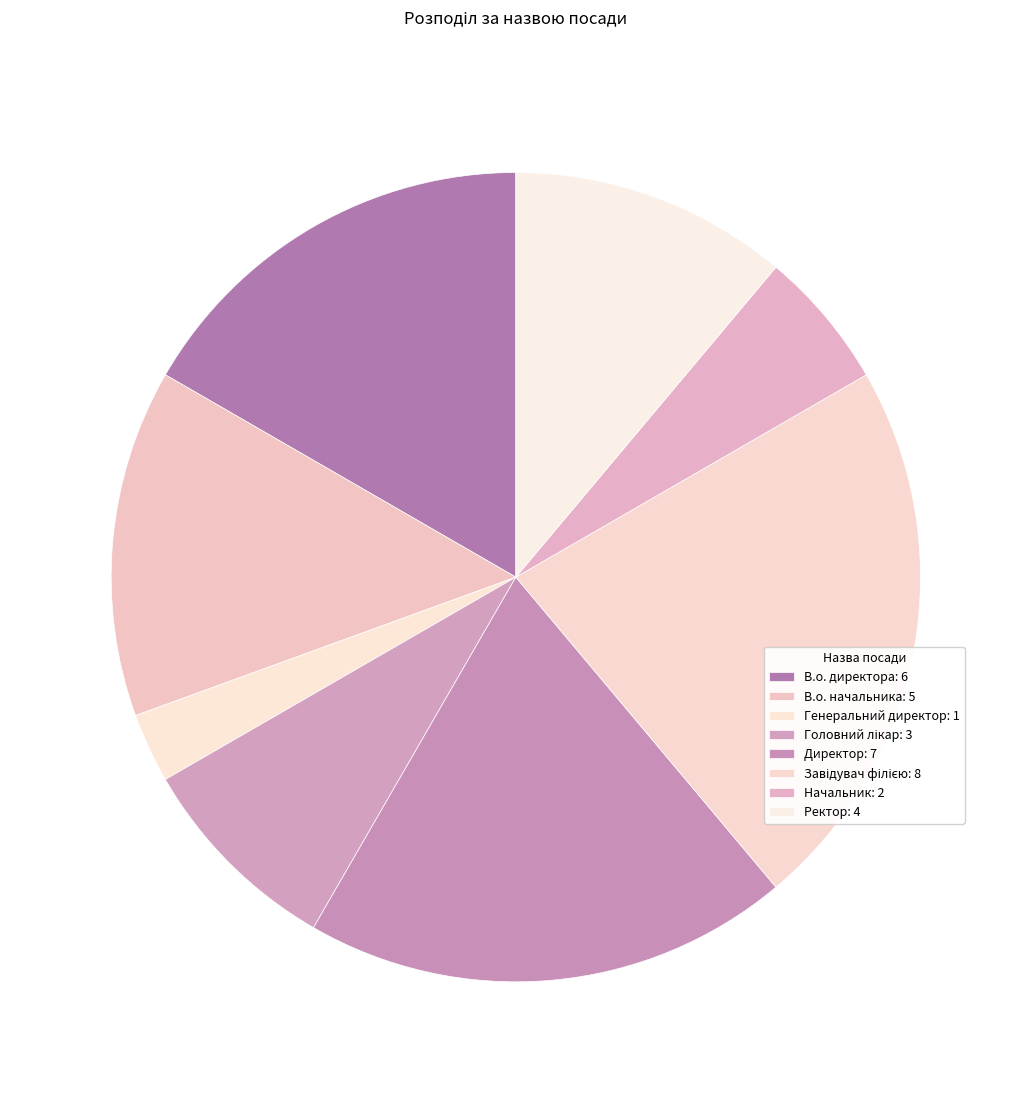

To the nearest percent, what percentage of the pie is В.о. директора?

17%